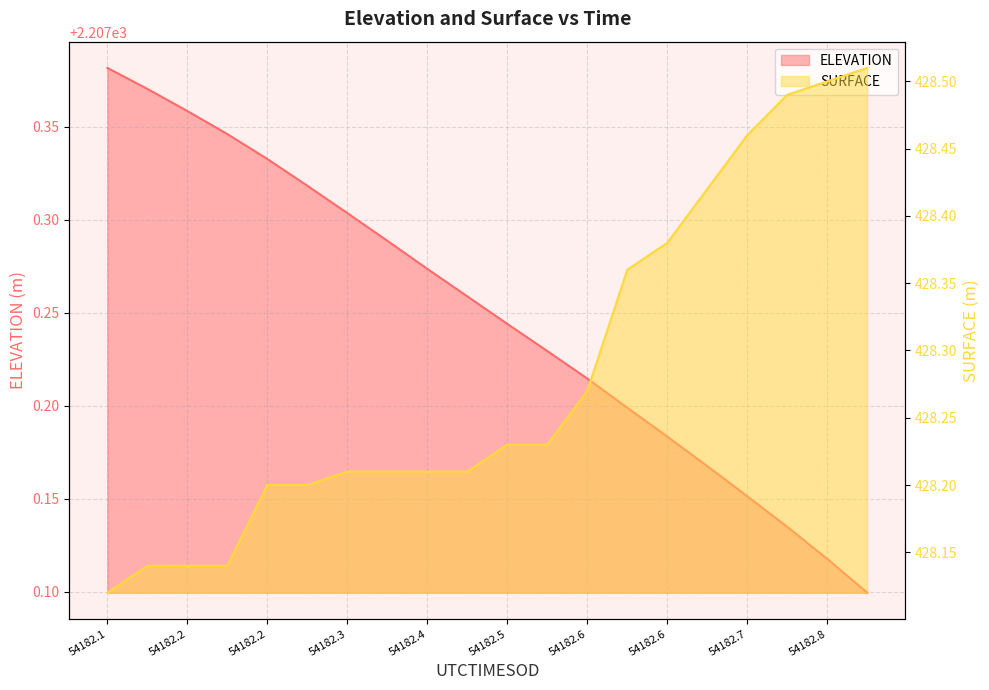

What is the total value across all series at 54182.2761?

2635.5